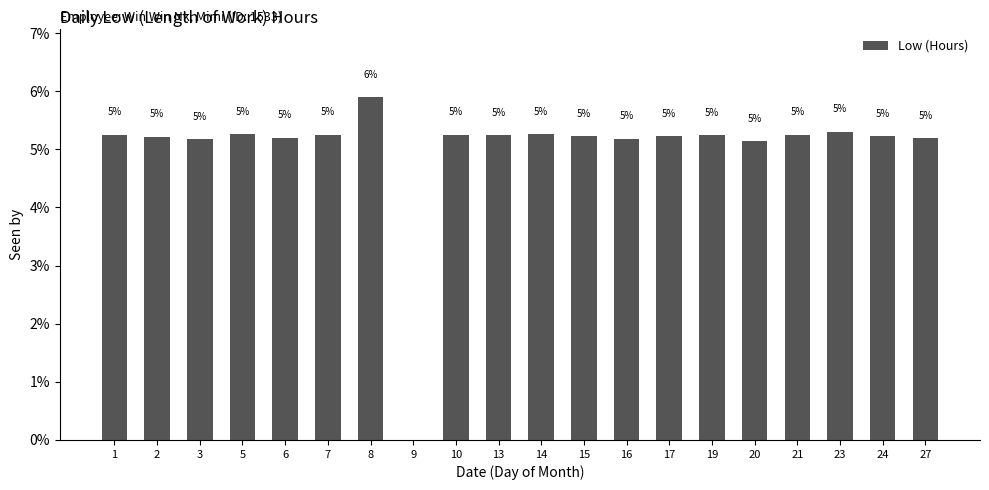

What is the difference between the values at 23 and 13?

0.1